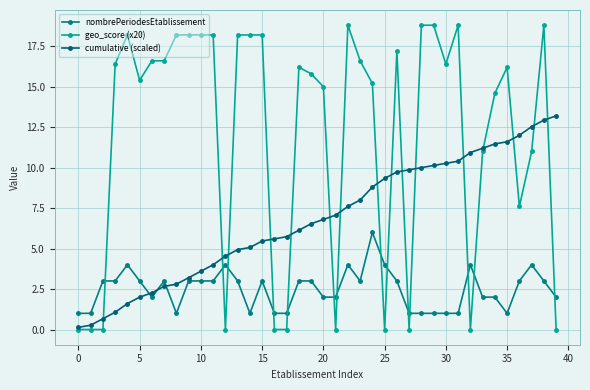

Where does the cumulative (scaled) series first go above 6?

18